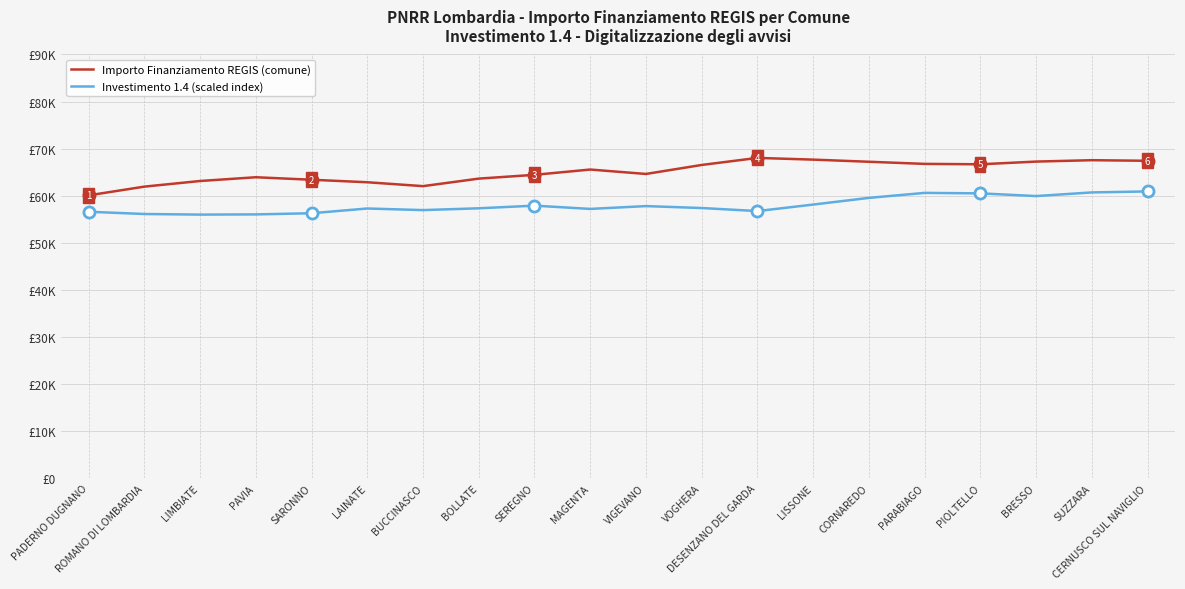

Which series has the largest total across all categories?

Importo Finanziamento REGIS (comune)